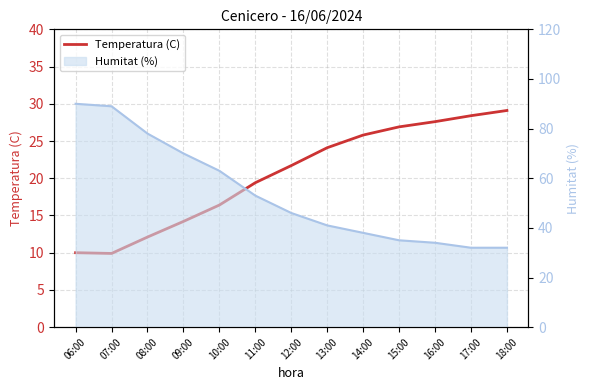

What is the ratio of the value at 17:00 to the value at 10:00?

1.7